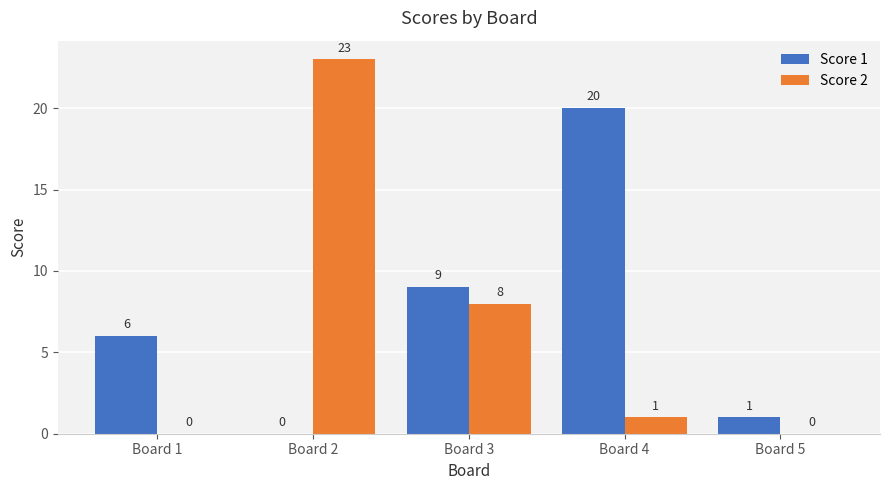

What is the average value of the Score 2 series?

6